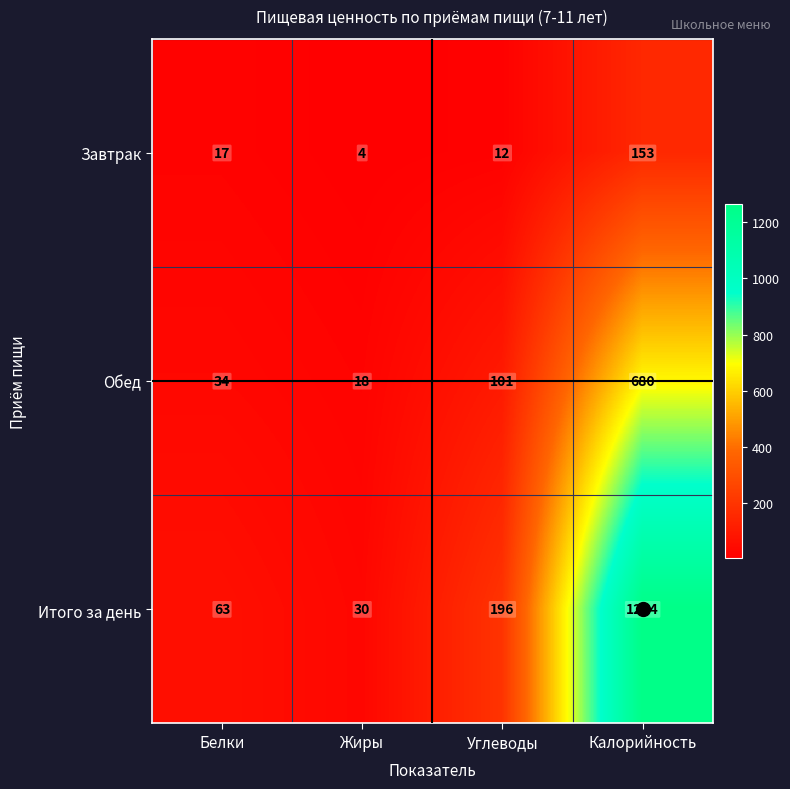

Rank the series at Жиры from lowest to highest value.

Завтрак, Обед, Итого за день